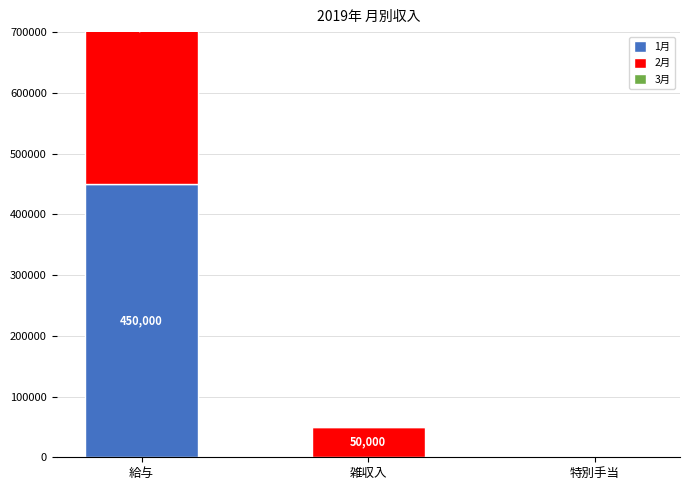

Which series changed the most between 給与 and 雑収入?

2月